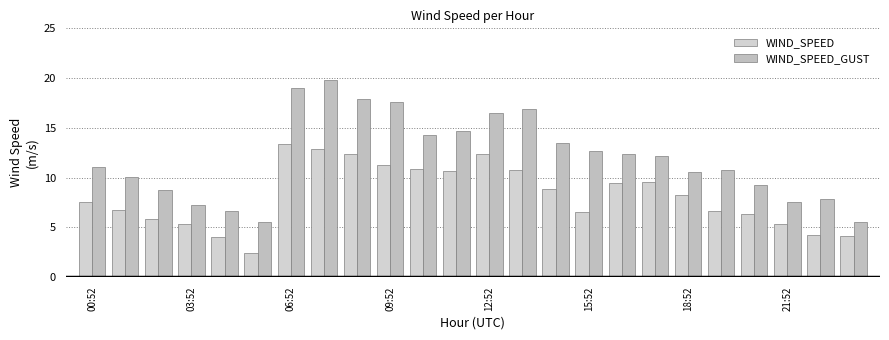

At how many categories does at least one series exceed 14?

8